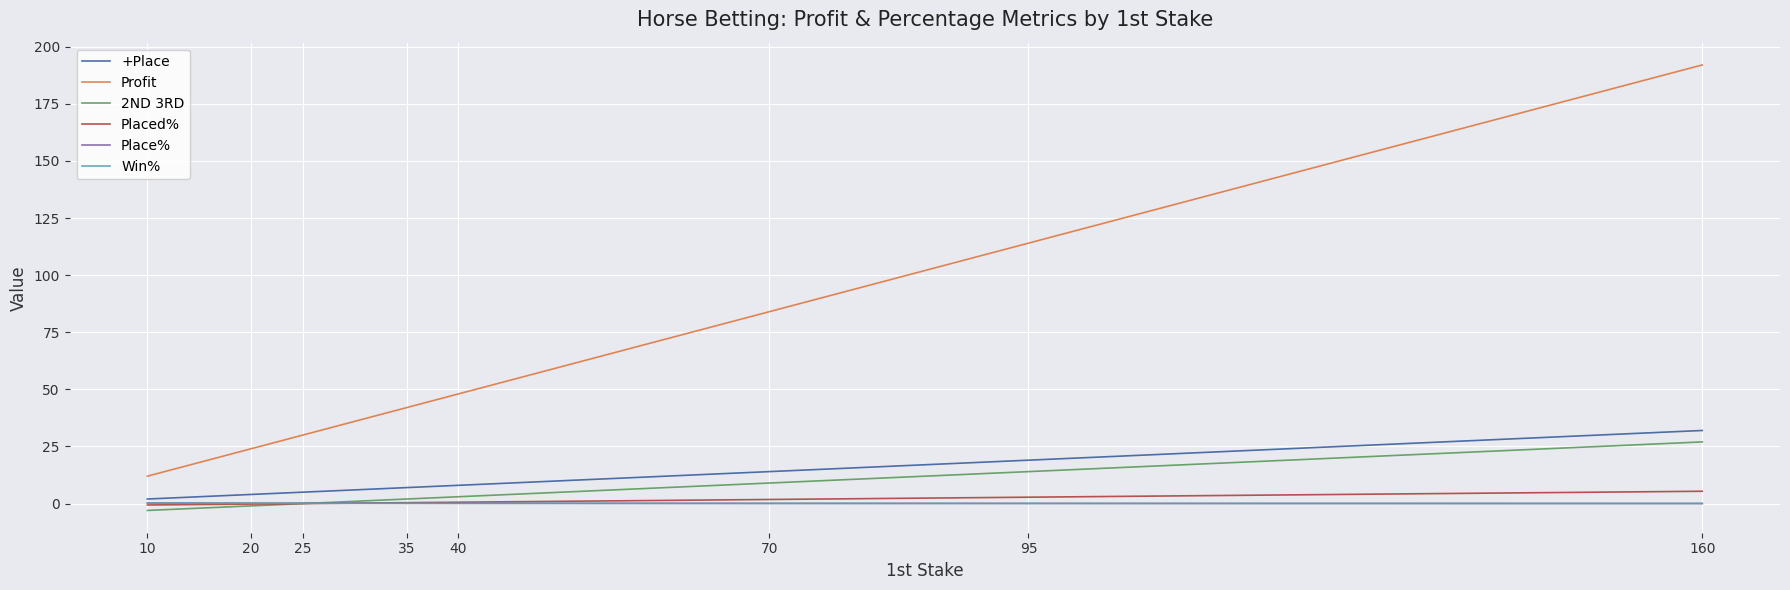

What is the greatest value displayed?

192.0